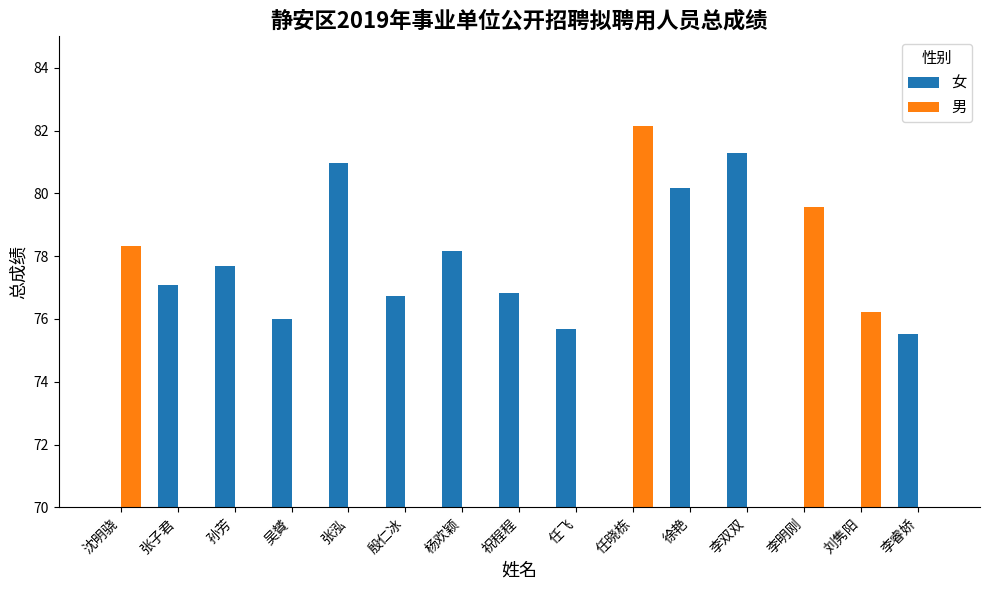

Reading left to right, what are all the values shown in this chart?

女: 0.0	77.1	77.7	76.0	81.0	76.7	78.2	76.8	75.7	0.0	80.2	81.3	0.0	0.0	75.5
男: 78.3	0.0	0.0	0.0	0.0	0.0	0.0	0.0	0.0	82.1	0.0	0.0	79.5	76.2	0.0